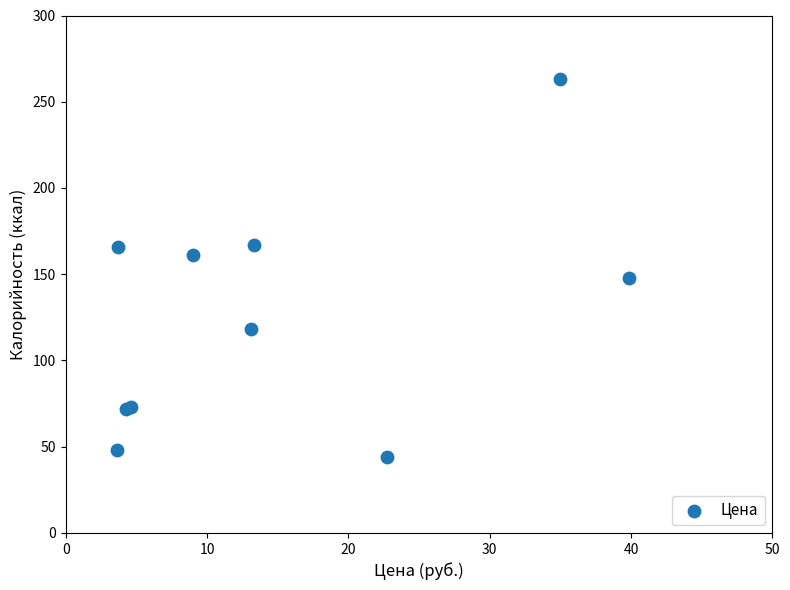

What Y value in the scatter plot is closest to 153?

148